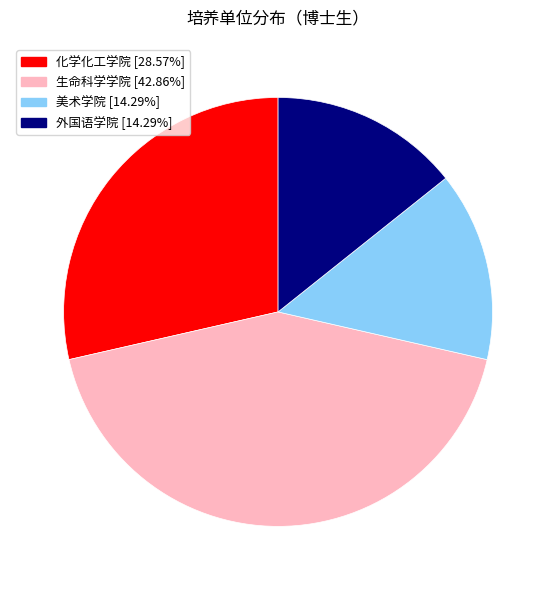

Approximately how many times larger is the value at 生命科学学院 compared to 美术学院?

3.0